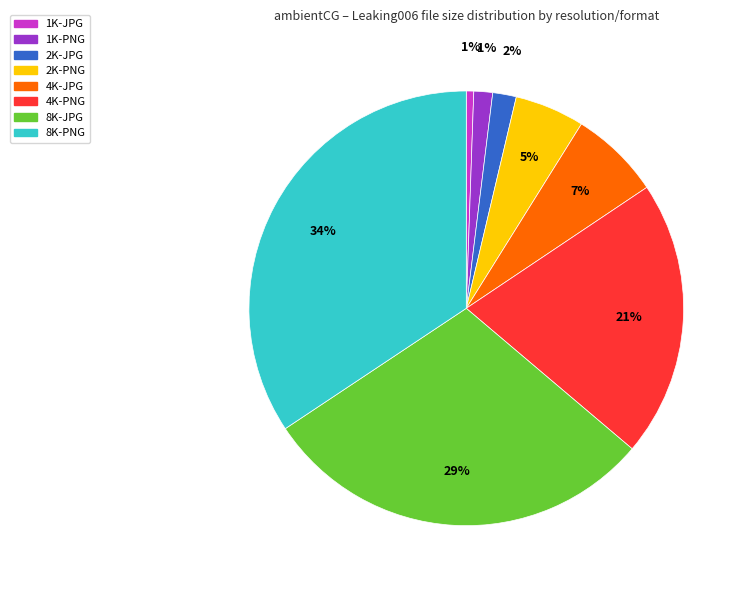

What percentage is the 8K-PNG slice, to the nearest percent?

34%